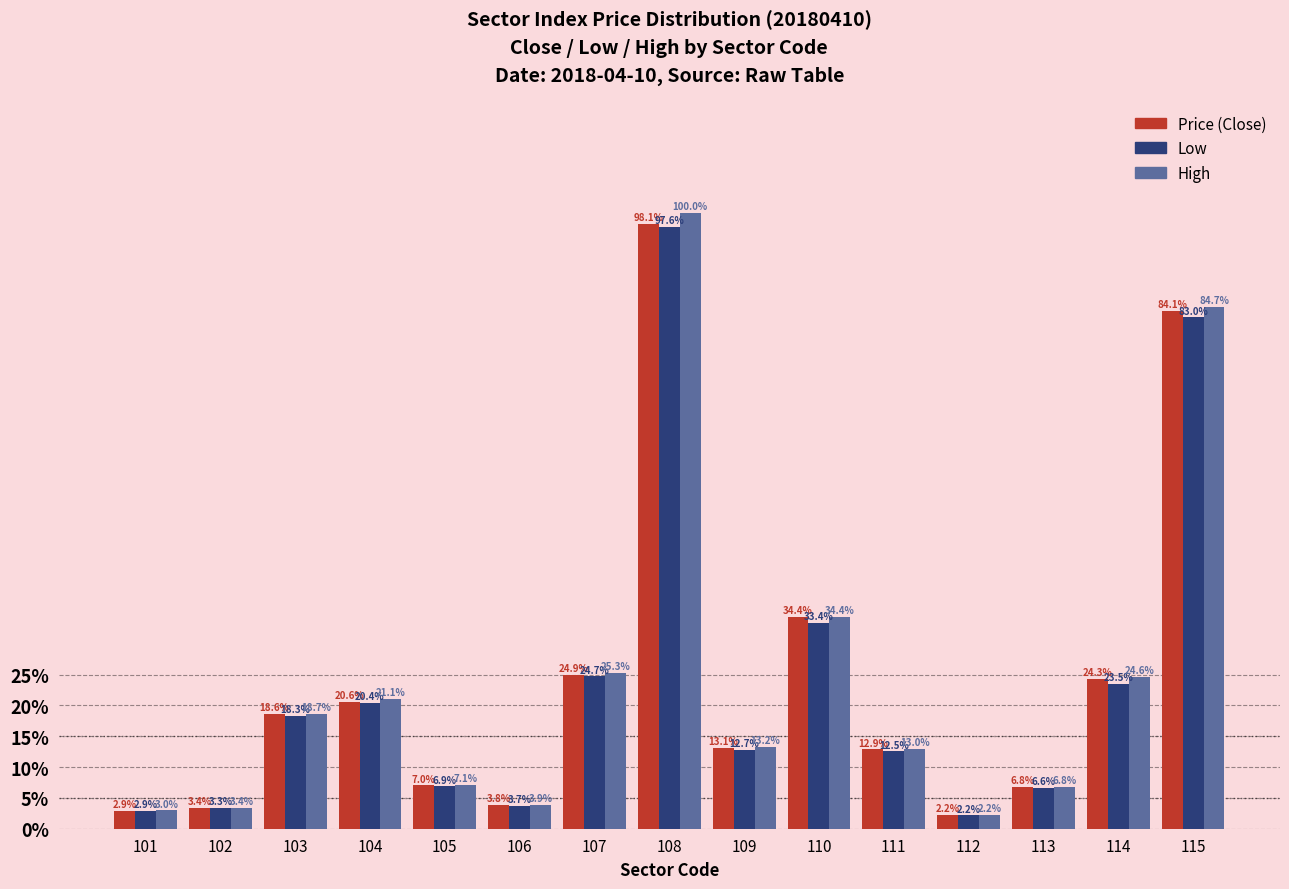

The Low series shows 3.0 at 109. True or false?

False